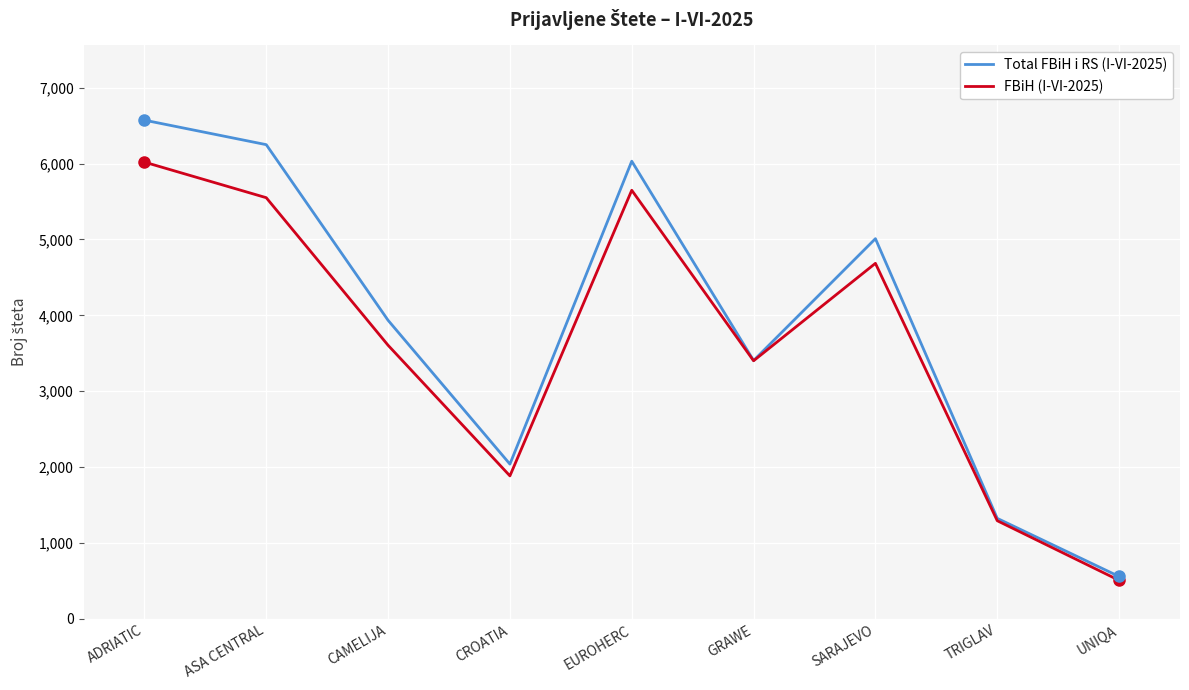

What is the difference between the maximum and minimum values in the FBiH (I-VI-2025) series?

5512